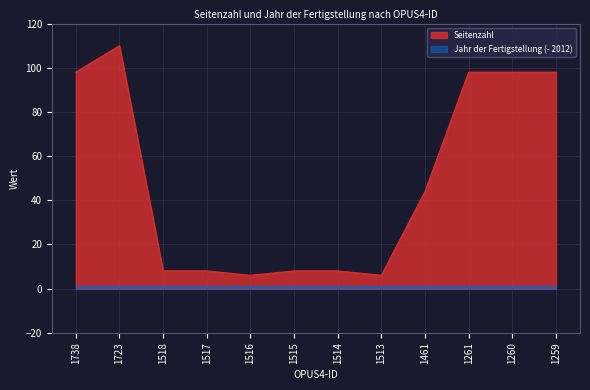

What is the sum of all values?

590